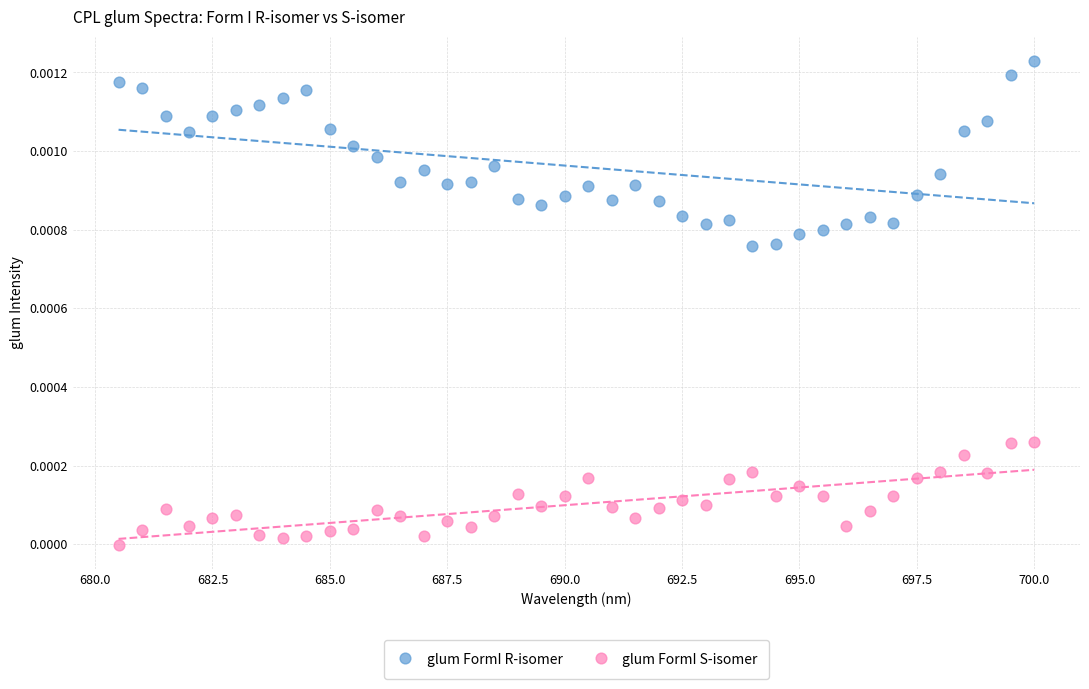

Which series has the widest spread of Y values?

glum FormI R-isomer